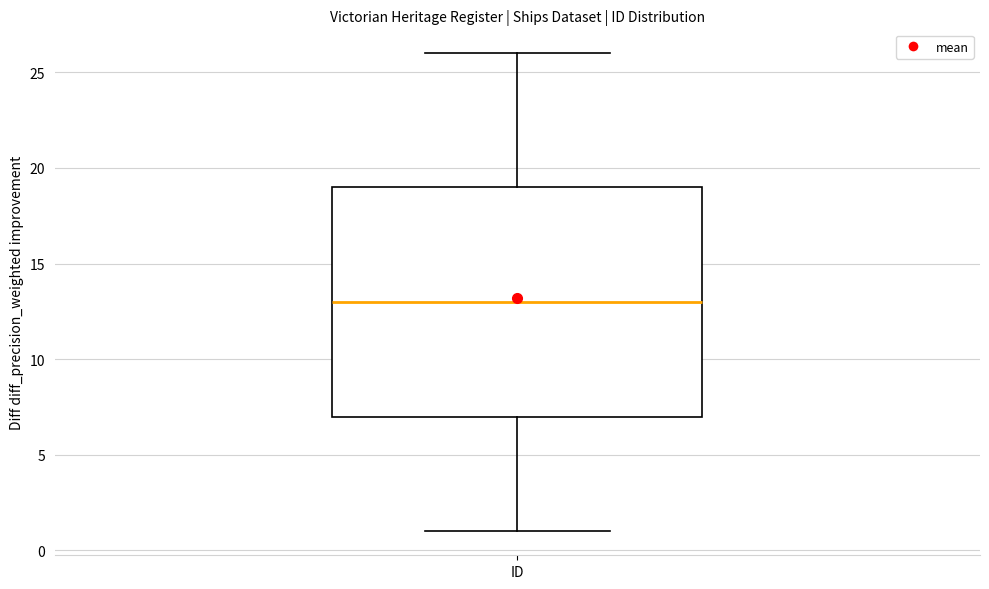

Transcribe this box plot: give where the median line is, the range the box spans, and where the two whiskers end, as read against the y-axis. The values are not printed on the chart, so give them approximately, as read against the axis.

median 13, box 7 to 19, whiskers 1 to 26